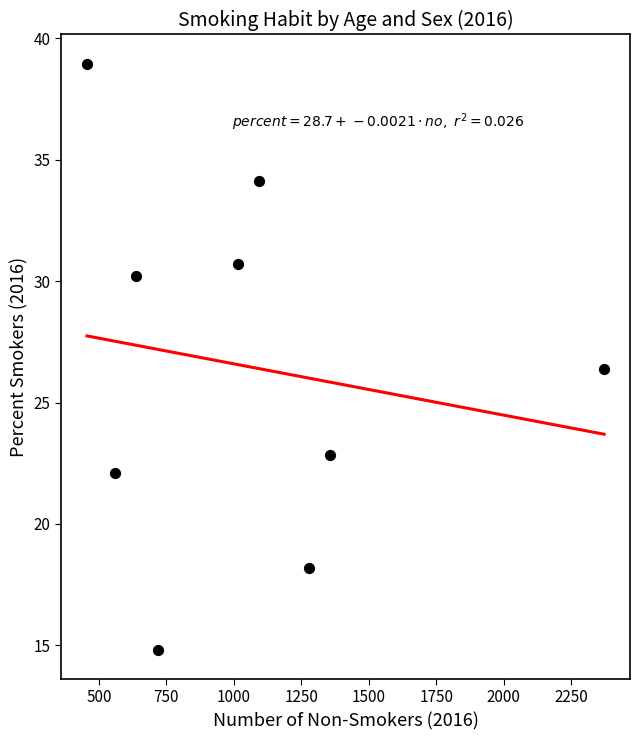

What Y value in the scatter plot is closest to 26?

26.4